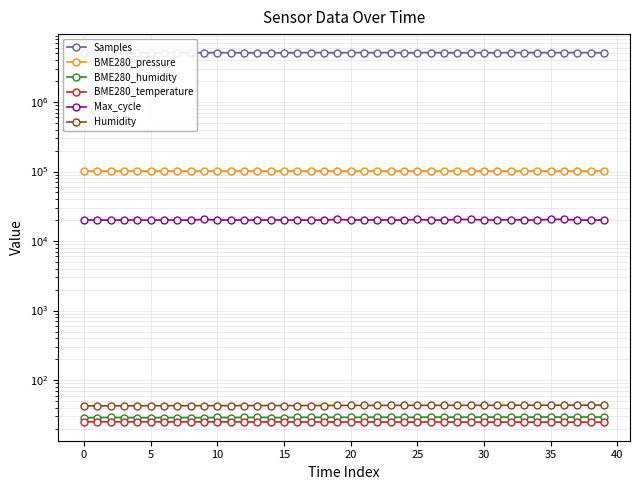

Rank the series by their maximum value, from highest to lowest.

Samples, BME280_pressure, Max_cycle, Humidity, BME280_humidity, BME280_temperature